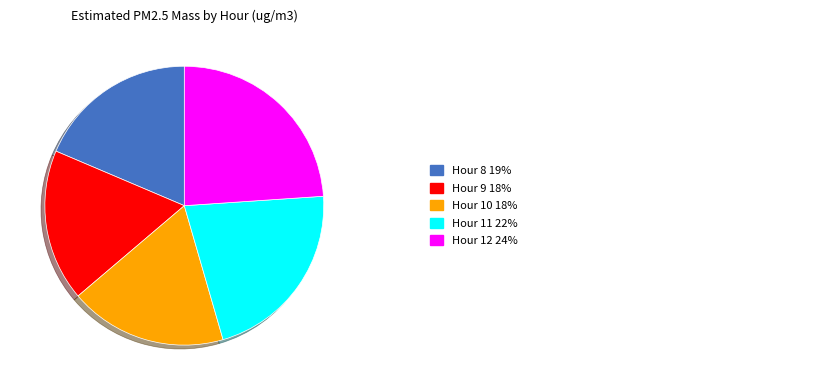

Count the number of slices in the pie.

5